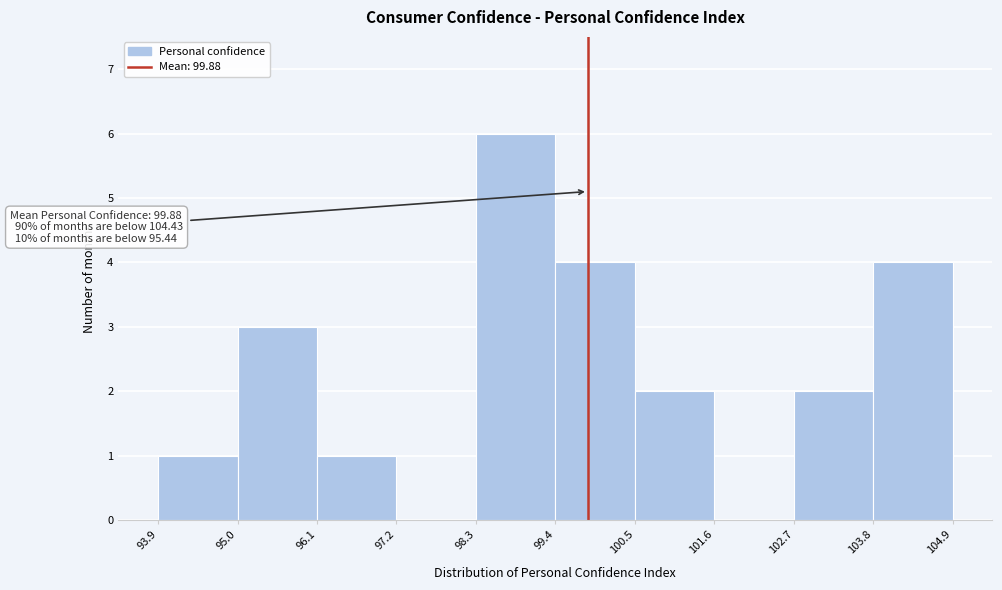

Over which range of the x-axis is the bar tallest?

98.3 to 99.4